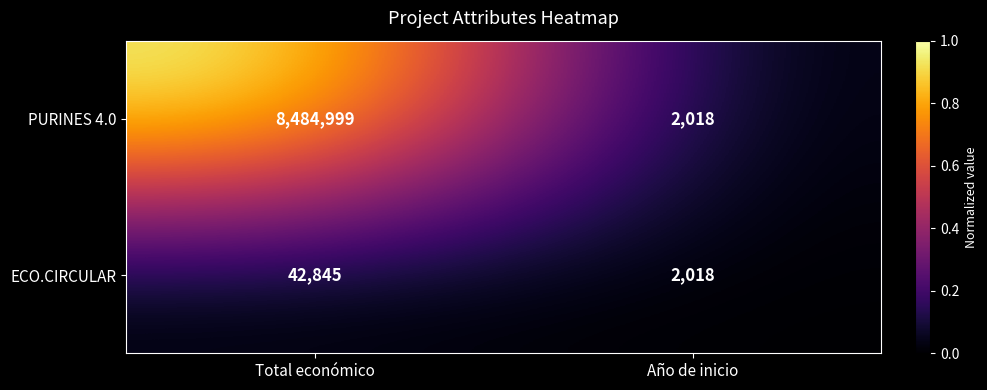

Which series has the widest spread of values?

PURINES 4.0